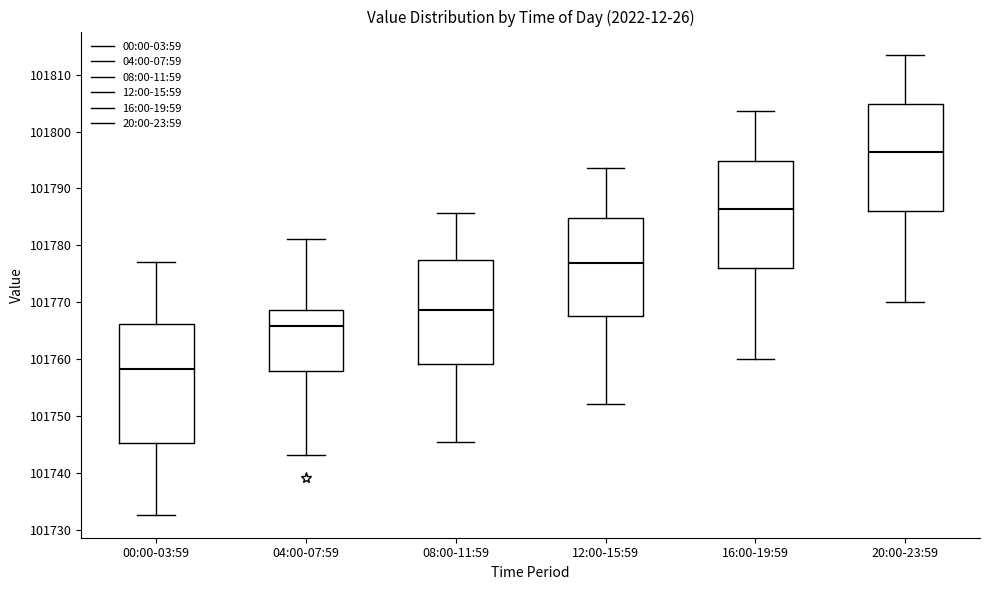

Comparing the boxes themselves (not the whiskers), which one is the tallest?

00:00-03:59